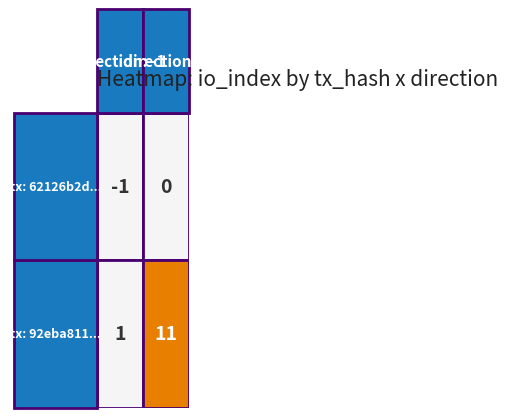

Where is 62126b2dd8a98864bfa231a6eb0fe19435bd7fe nearest to the value 0?

1